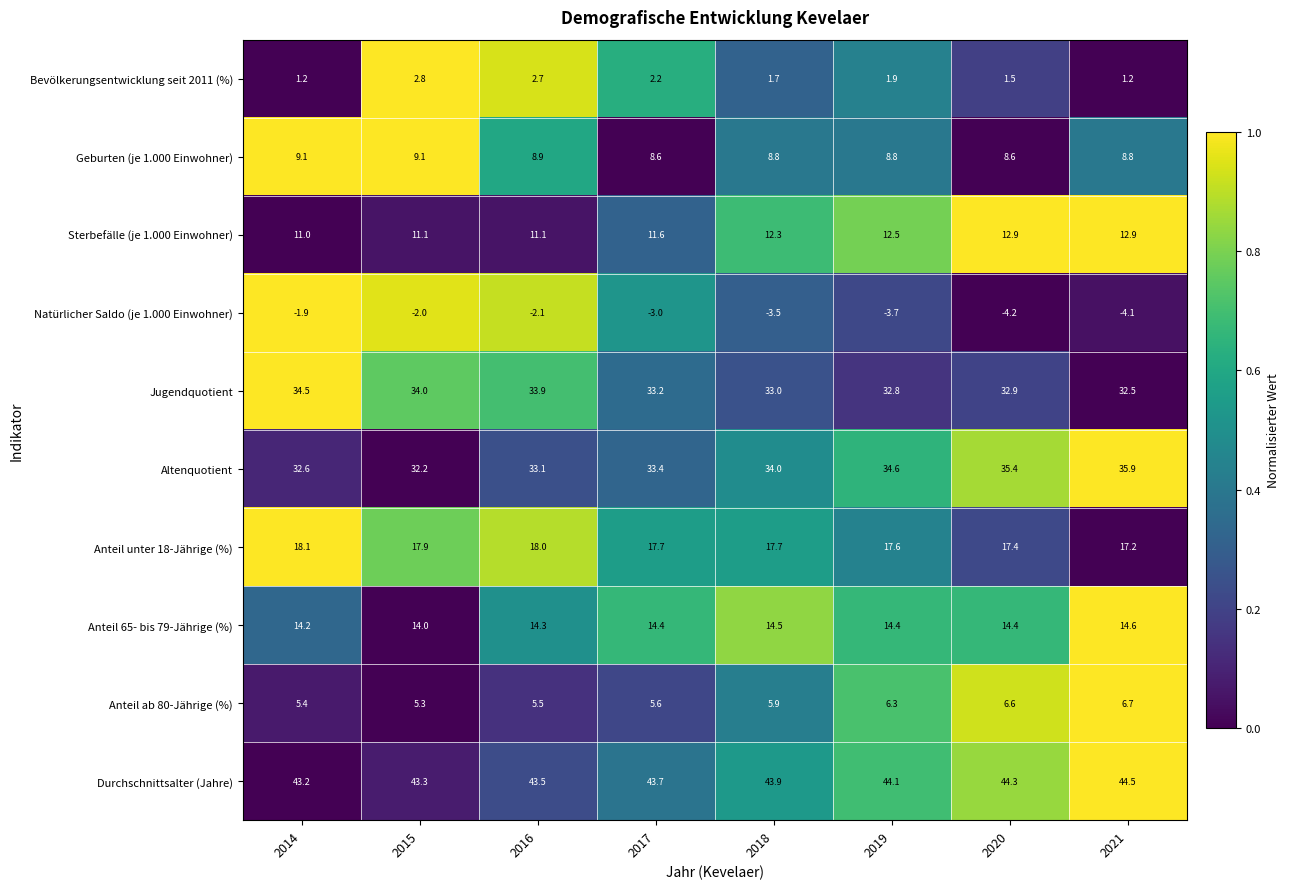

What is the difference between the Sterbefälle (je 1.000 Einwohner) values at 2021 and 2015?

1.8